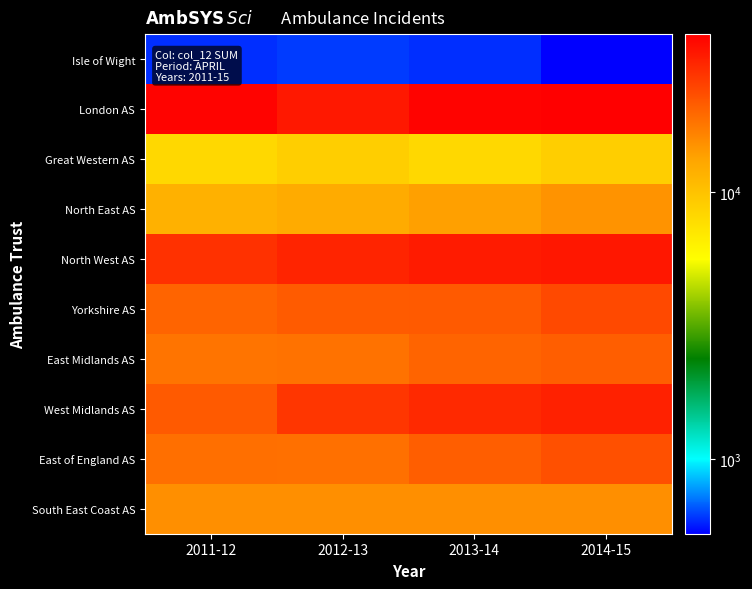

How many distinct data groups are displayed?

10